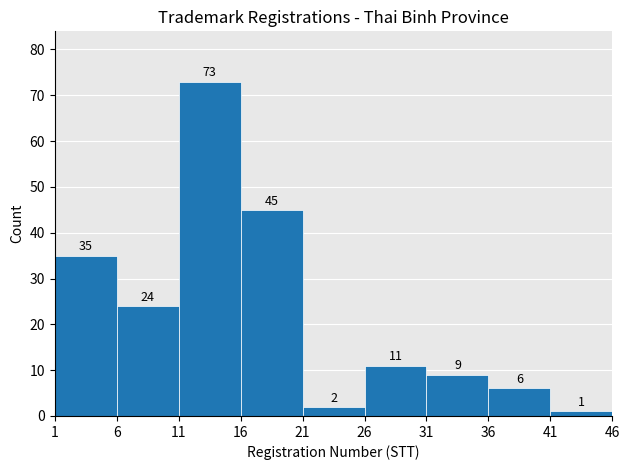

Reading left to right, transcribe this chart: for each bar, give the range it covers on the x-axis and its height.

1 to 6: 35
6 to 11: 24
11 to 16: 73
16 to 21: 45
21 to 26: 2
26 to 31: 11
31 to 36: 9
36 to 41: 6
41 to 46: 1